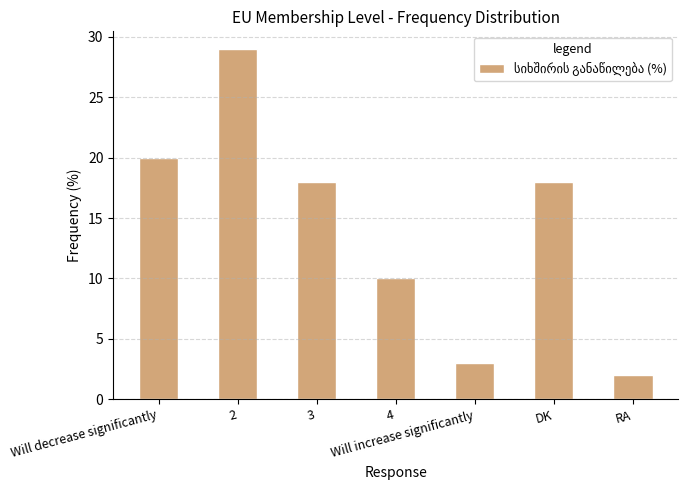

How many data points are less than 18?

3